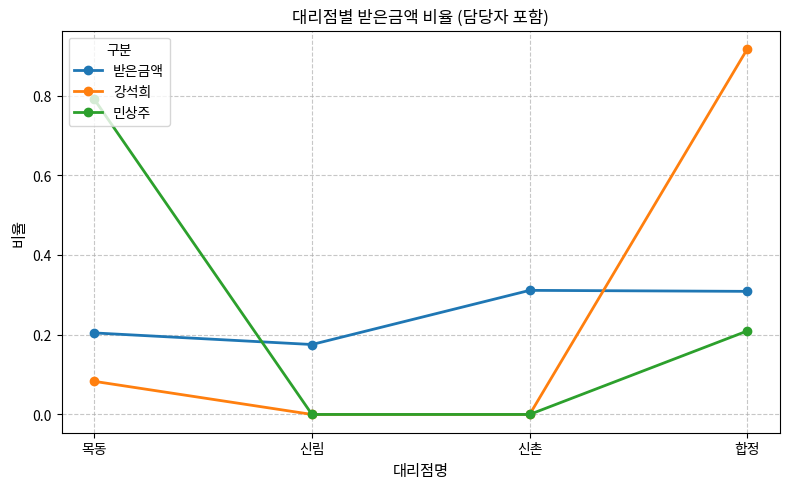

What is the maximum value for 민상주?

0.8